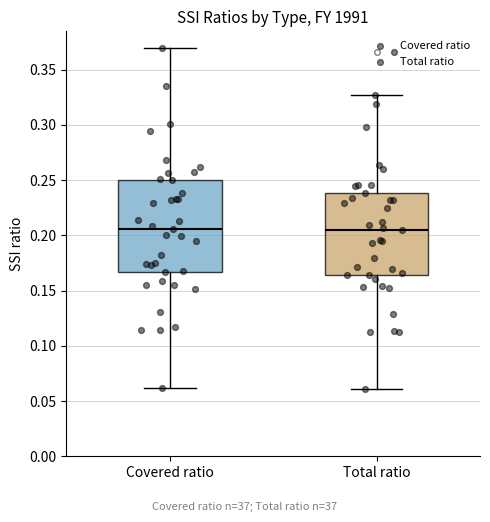

Where is the upper edge of the box for Total ratio on the y-axis? The values are not printed on the chart, so give them approximately, as read against the axis.

0.240